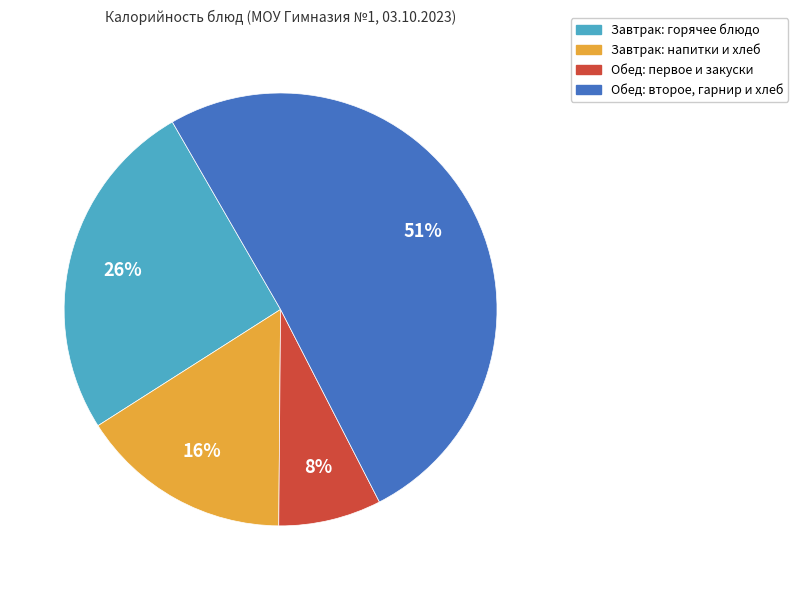

Does any single category account for the majority?

Yes